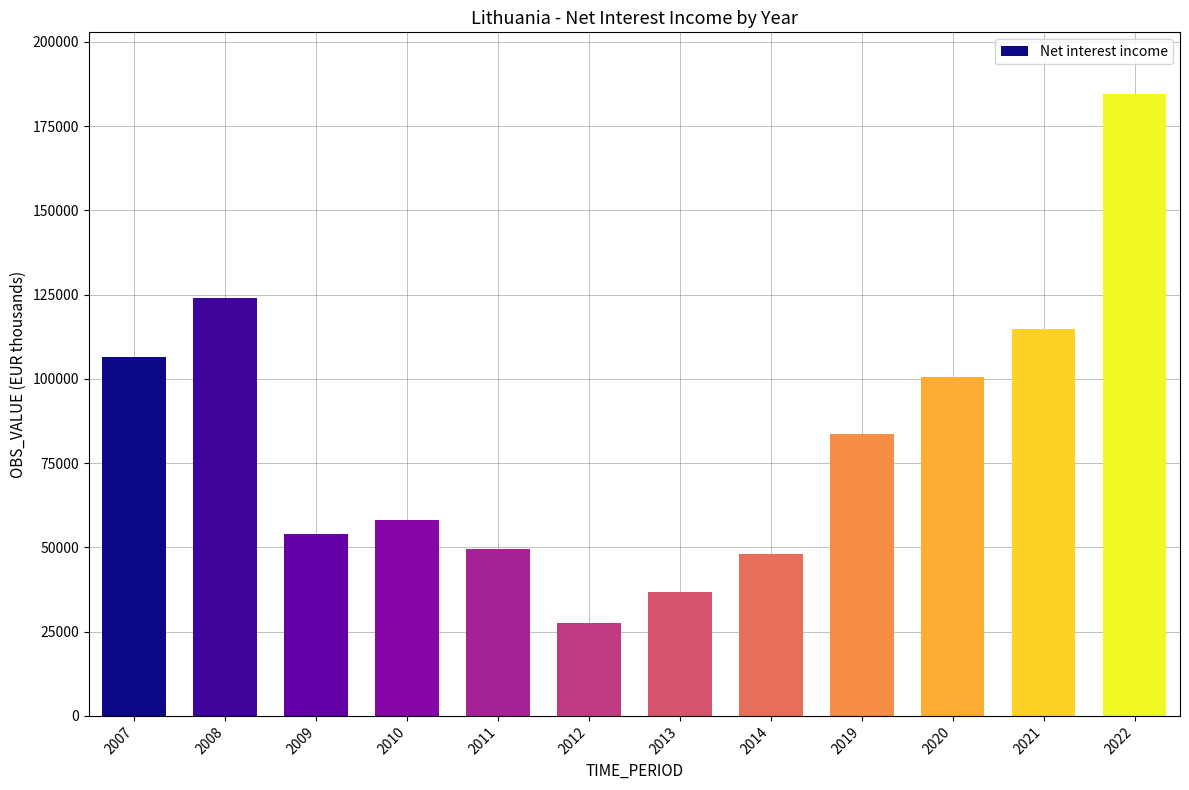

What is the average value?

82312